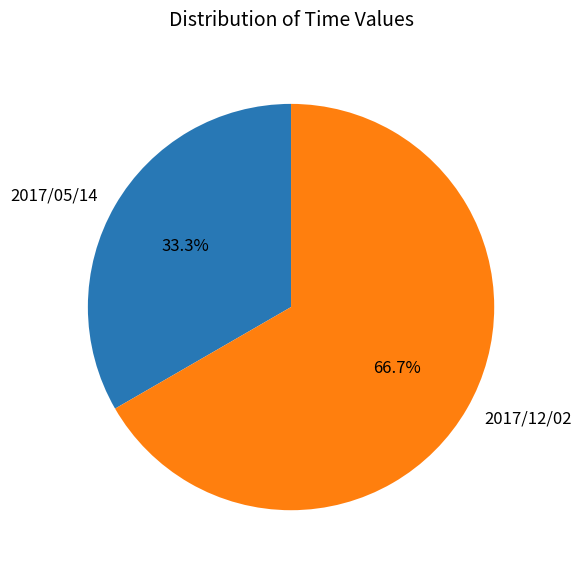

What is the largest slice in the pie chart?

2017/12/02